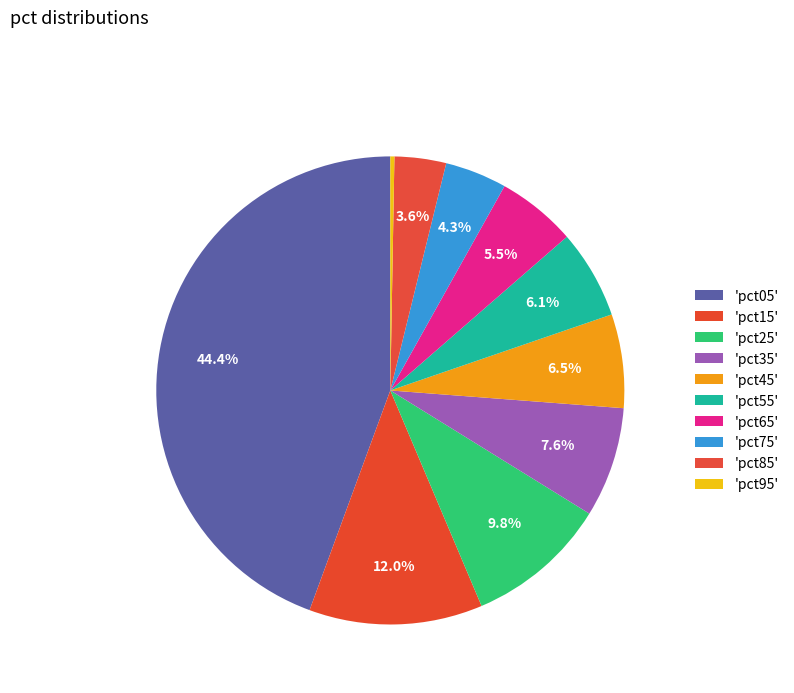

How many slices are in this pie chart?

10